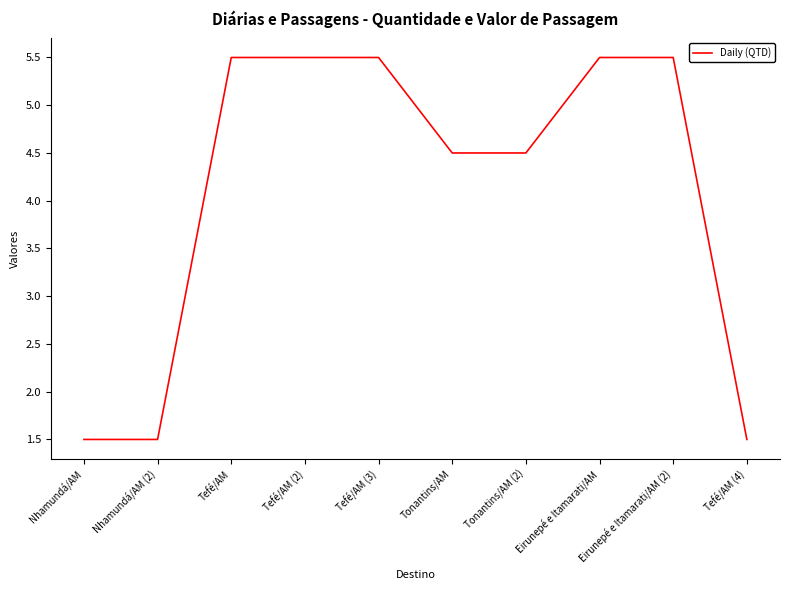

How many categories are shown in the chart?

10